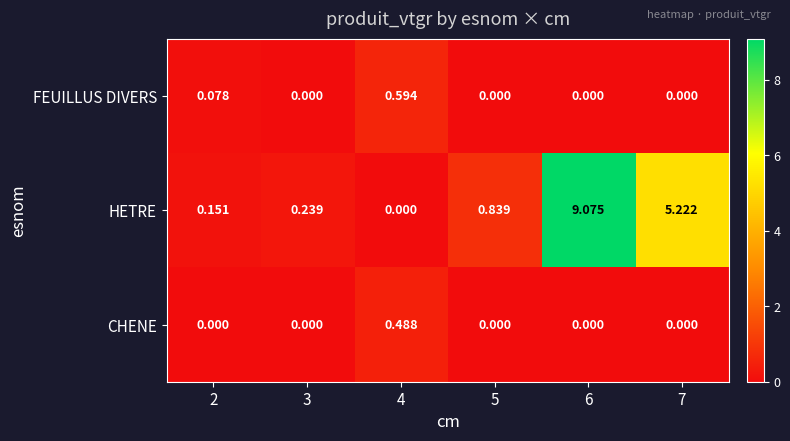

Between 5 and 7, which series saw the biggest shift?

HETRE